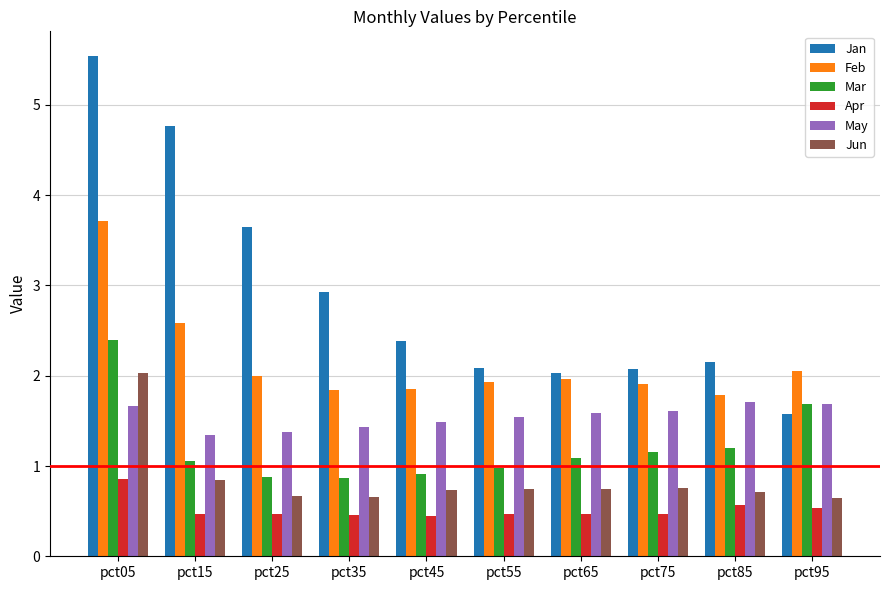

At which label does Mar reach its peak?

pct05